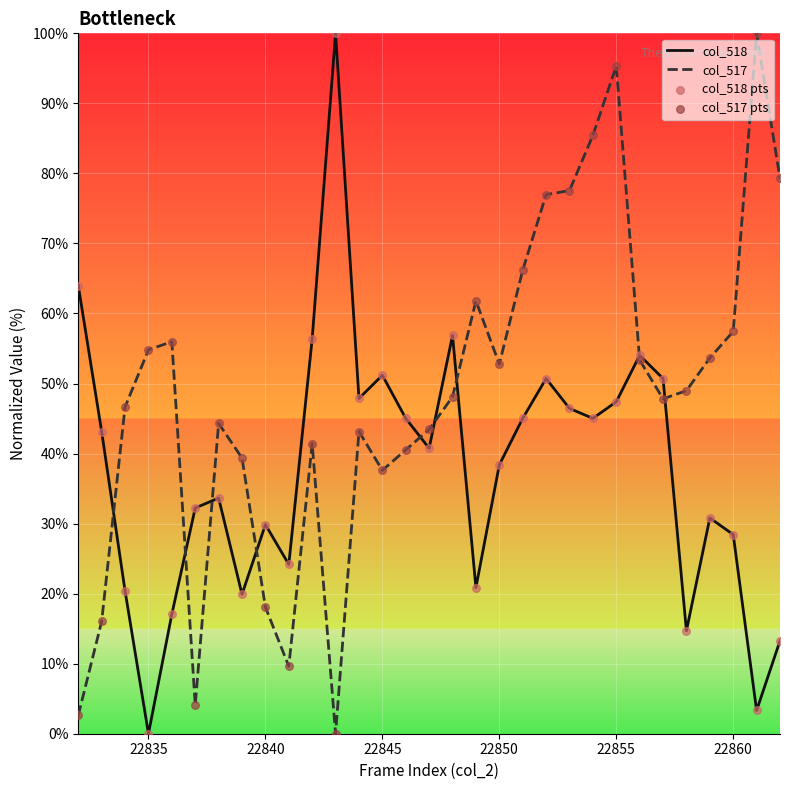

Which series has the largest total across all categories?

col_517